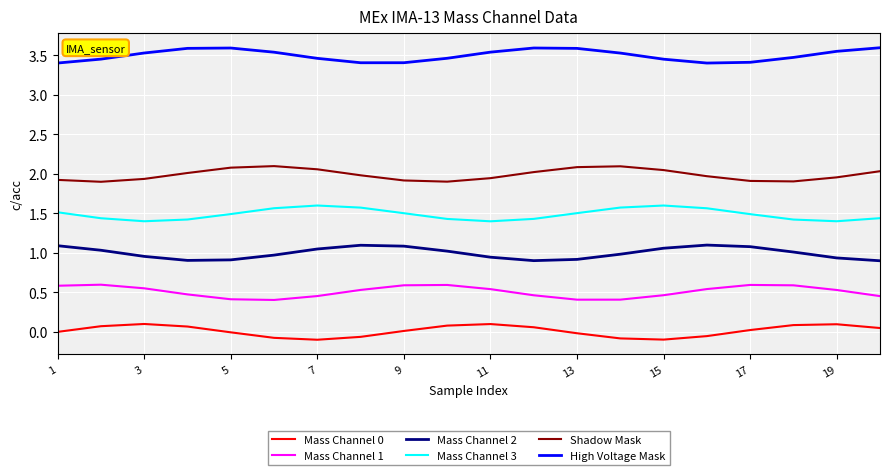

Which series has the largest total across all categories?

High Voltage Mask